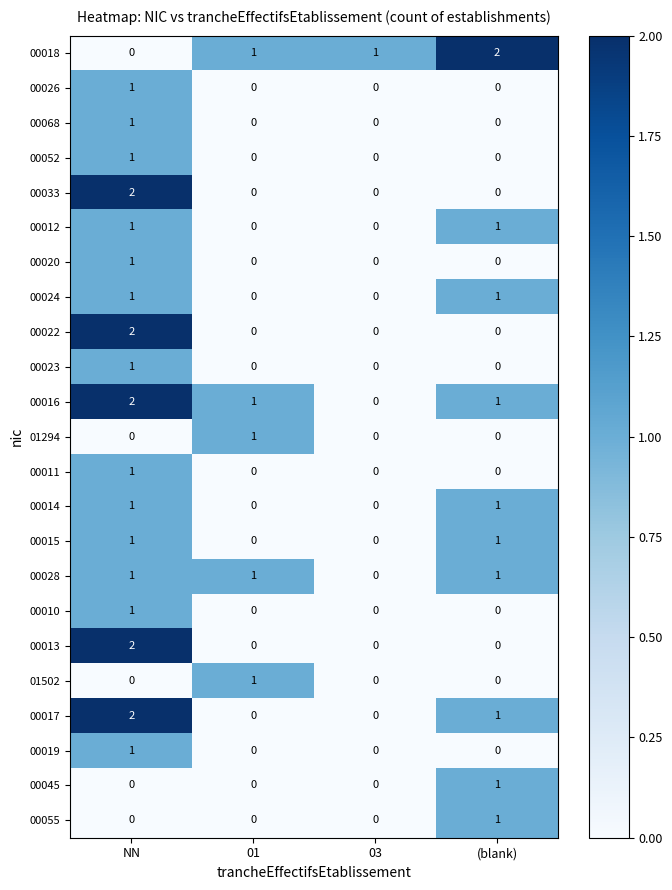

What is the total value across all series at (blank)?

11